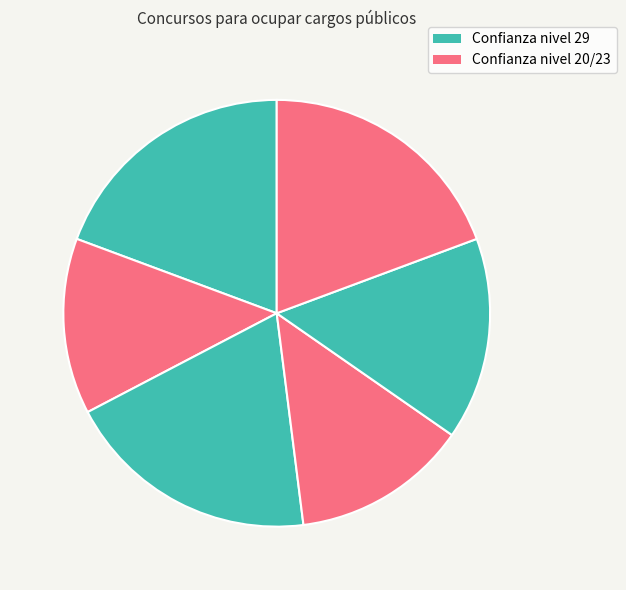

How many slices are in this pie chart?

6